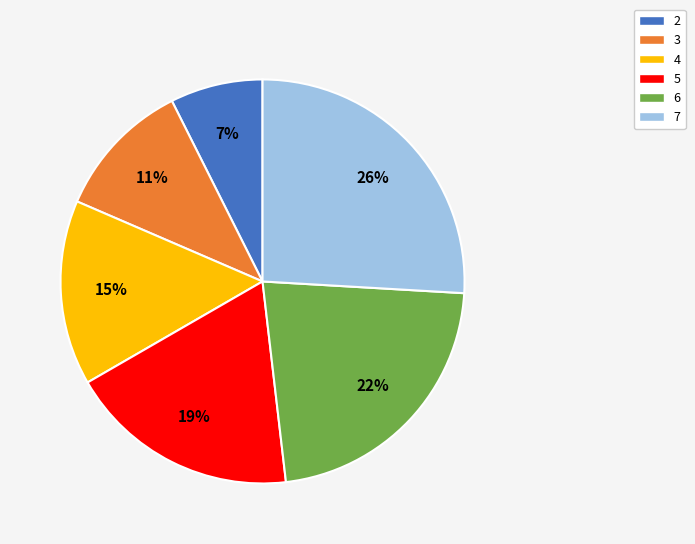

To the nearest percent, what is the combined percentage of 6 and 4?

37%